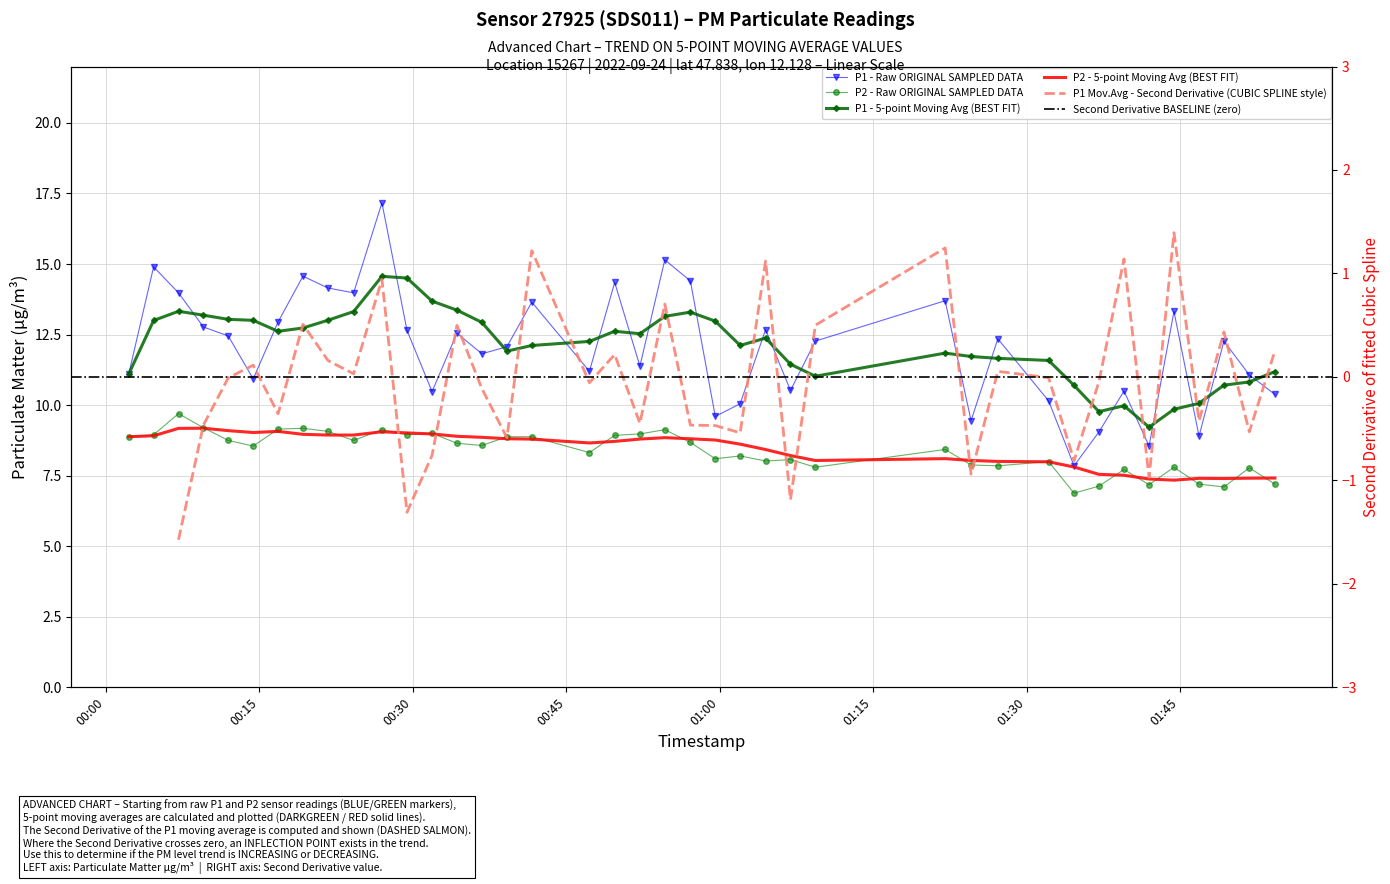

Which series changed the most between 2022-09-24T00:02:14 and 2022-09-24T00:04:40?

P1